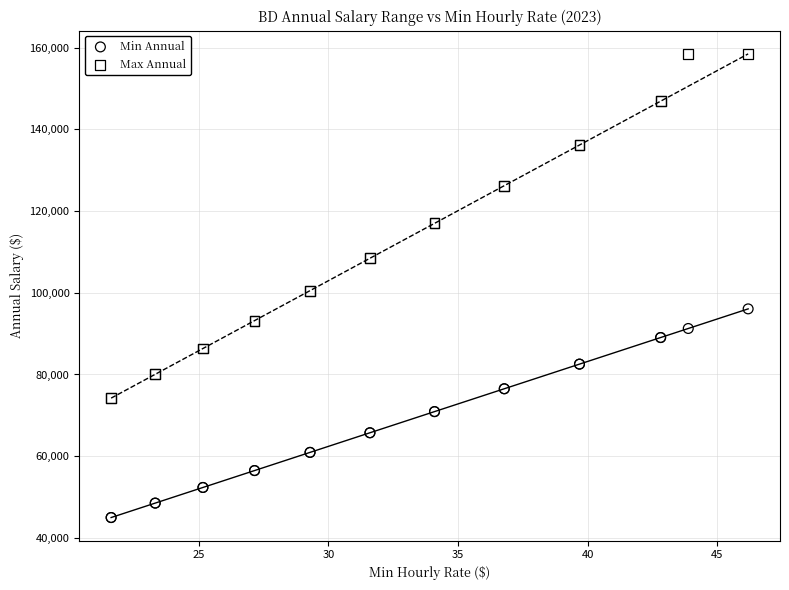

Which series reaches the minimum Y coordinate?

Min Annual